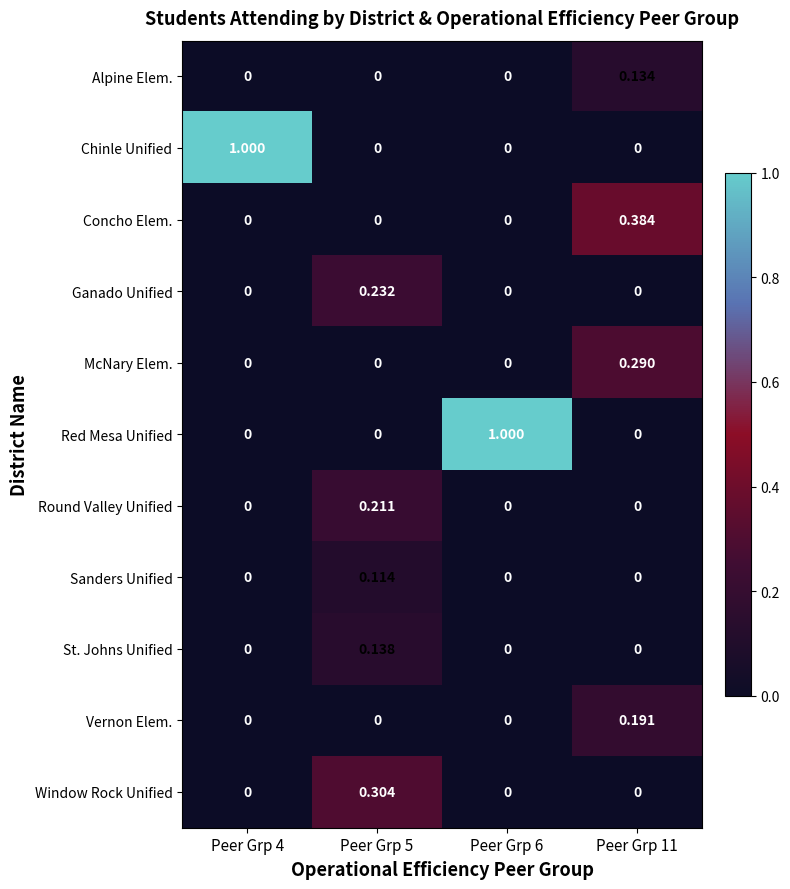

How many data points does each series have?

4